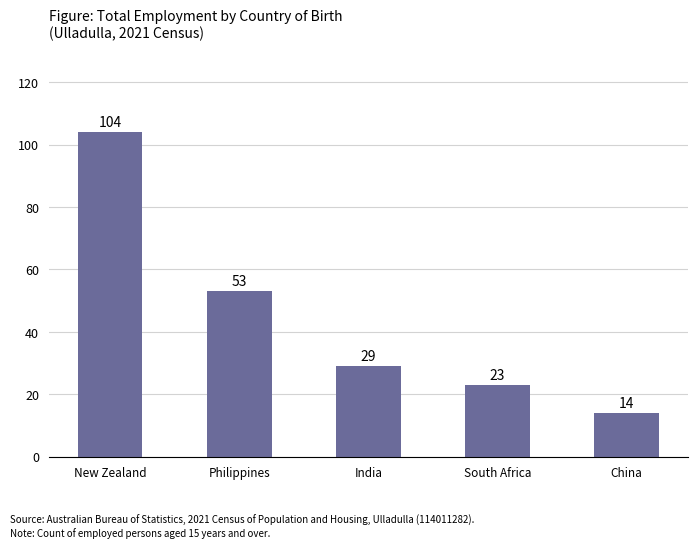

The value at New Zealand is 173. True or false?

False